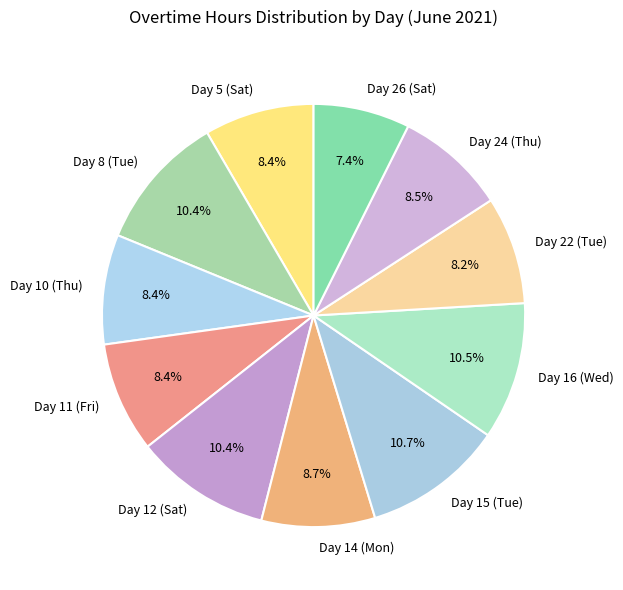

Count the number of slices in the pie.

11